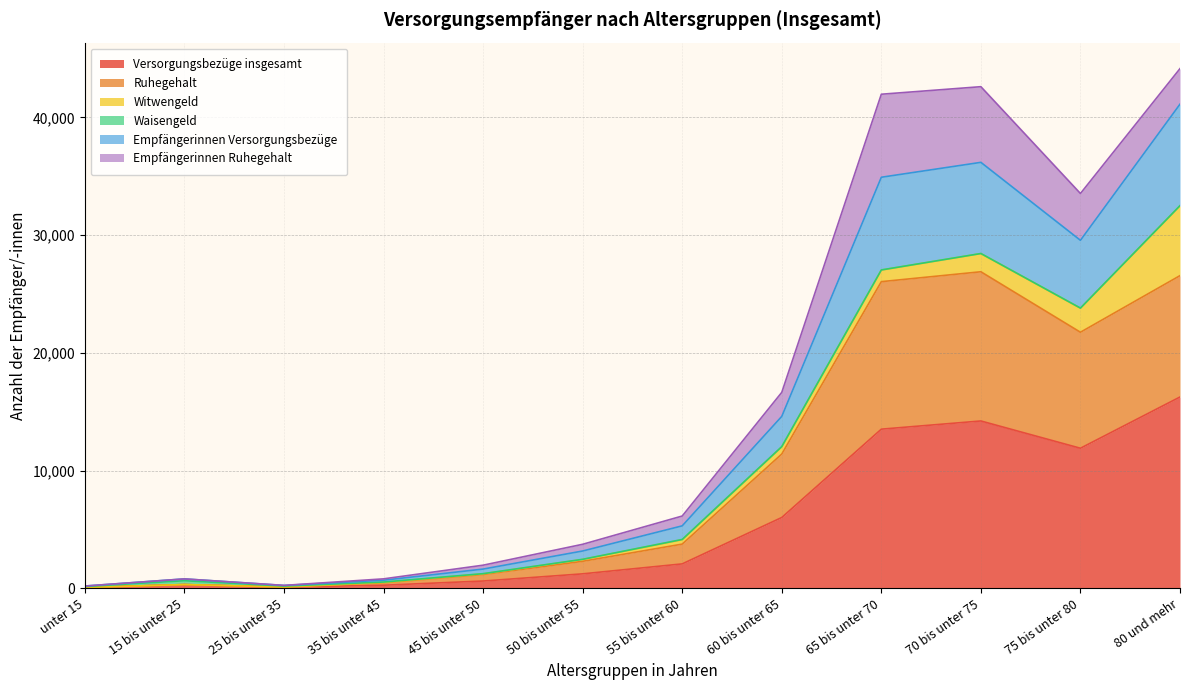

At which category does the chart reach its minimum across all series?

unter 15